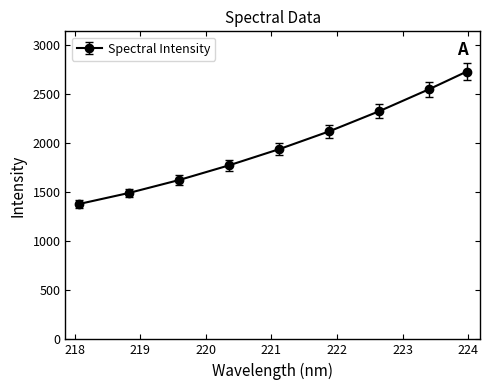

True or false: the data has more than 1 interior local peaks.

False